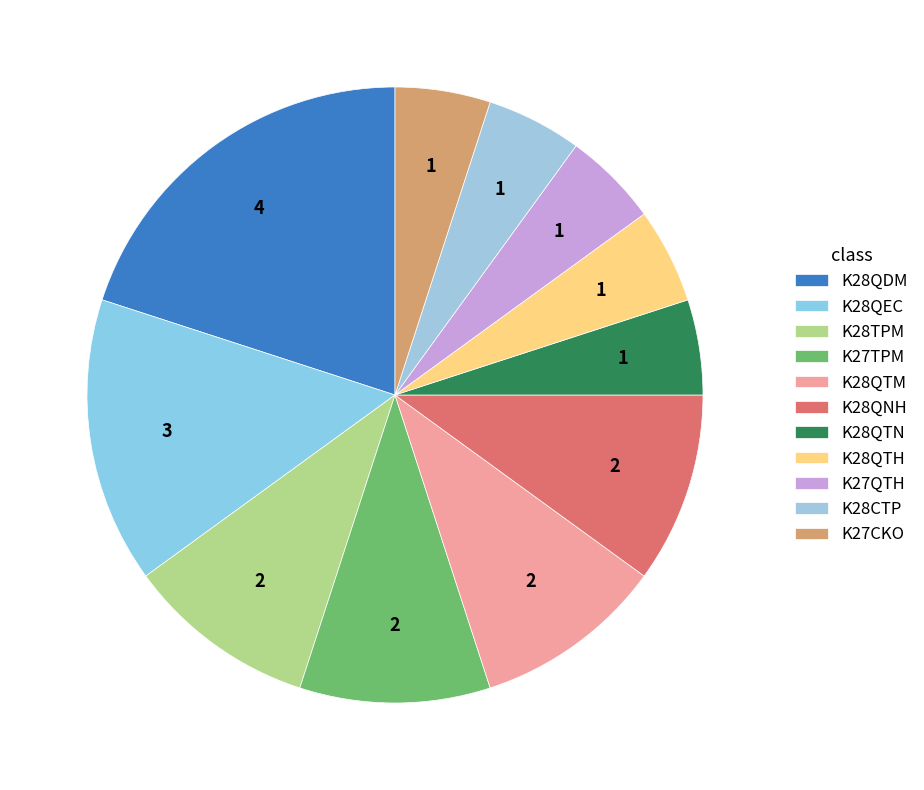

How many segments does this pie chart have?

11